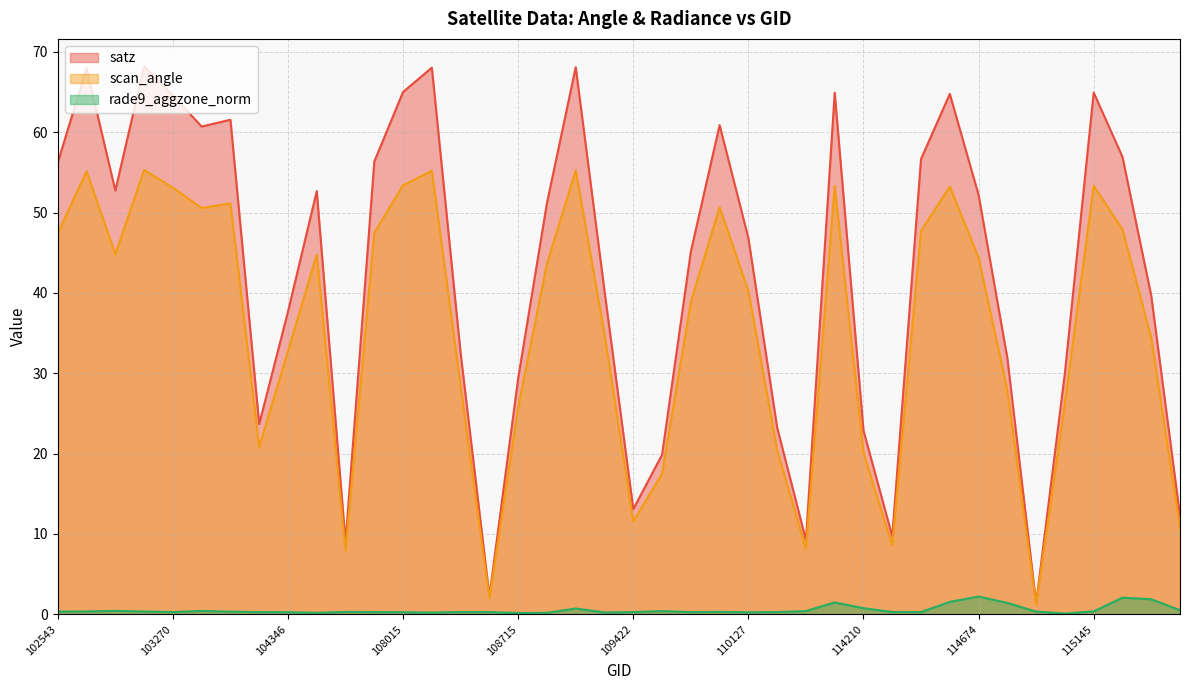

What is the difference between the rade9_aggzone_norm values at 109595 and 102543?

0.1